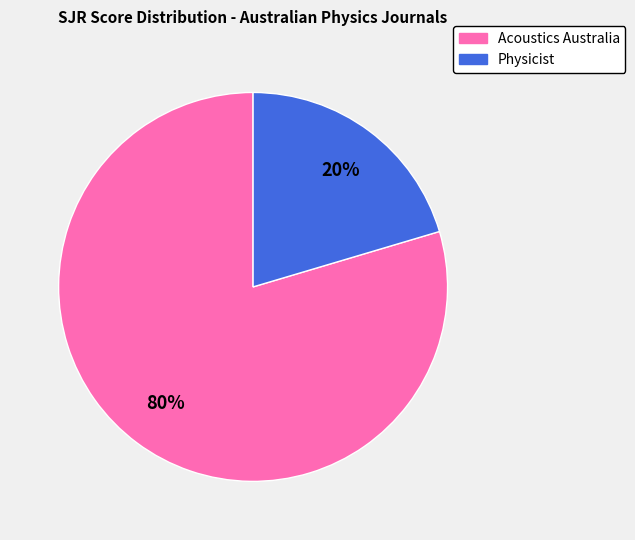

Is Physicist the majority of the pie?

No